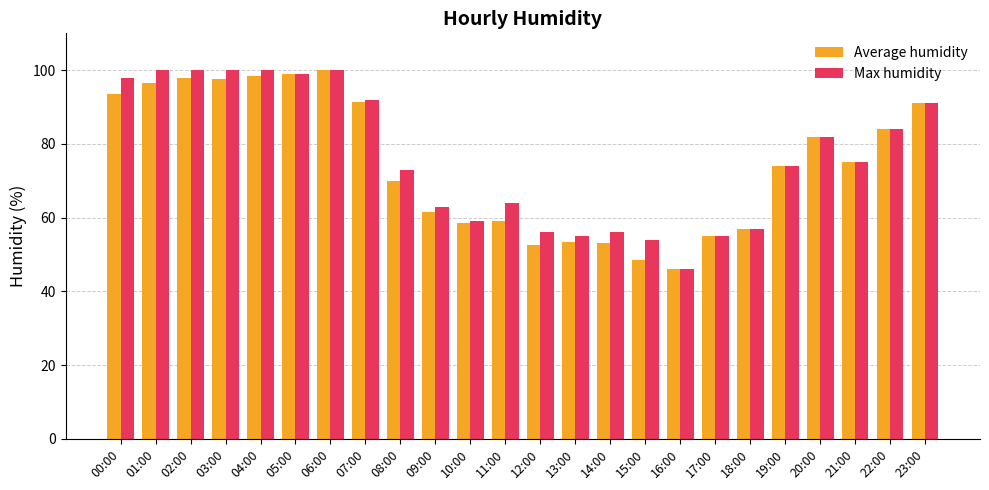

What are all the series names shown in the legend?

Average humidity, Max humidity